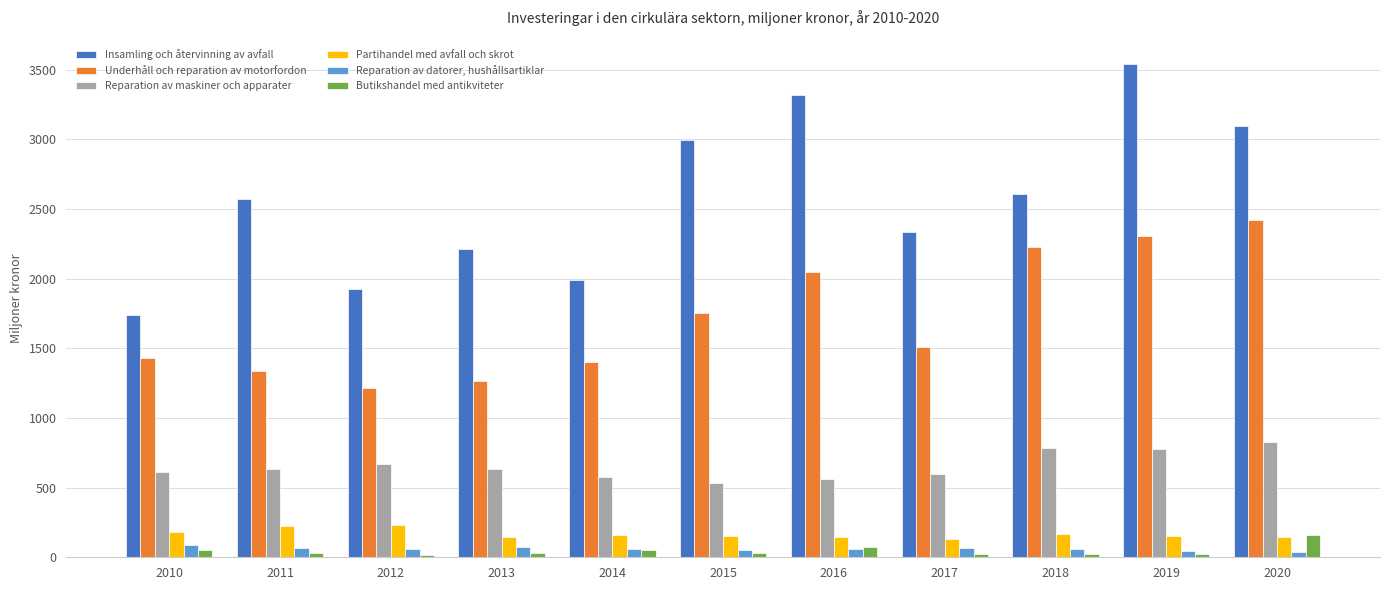

Does the chart contain stacked bars?

No